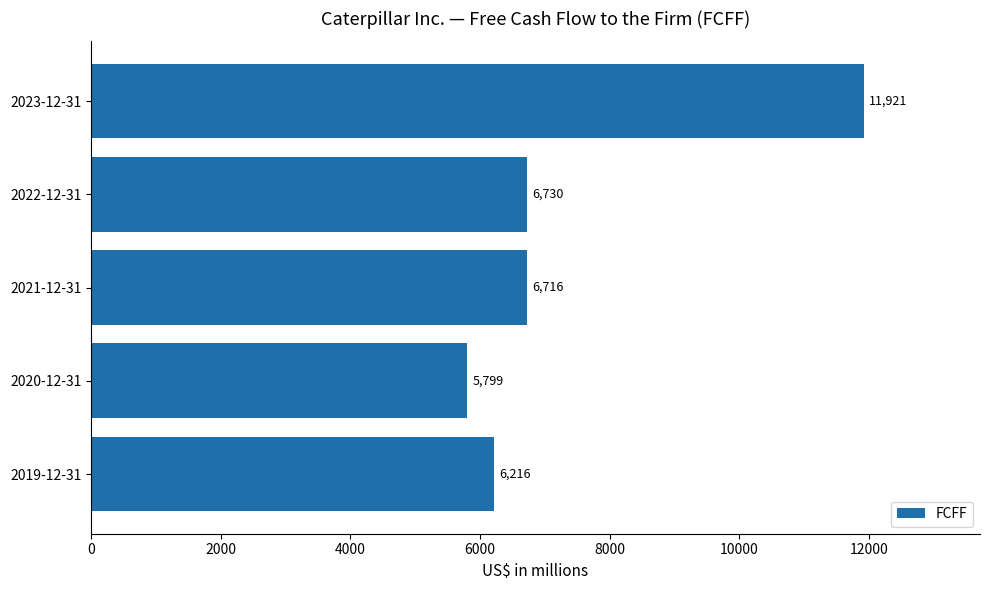

Reading top to bottom, list all the values displayed in this chart.

11921	6730	6716	5799	6216